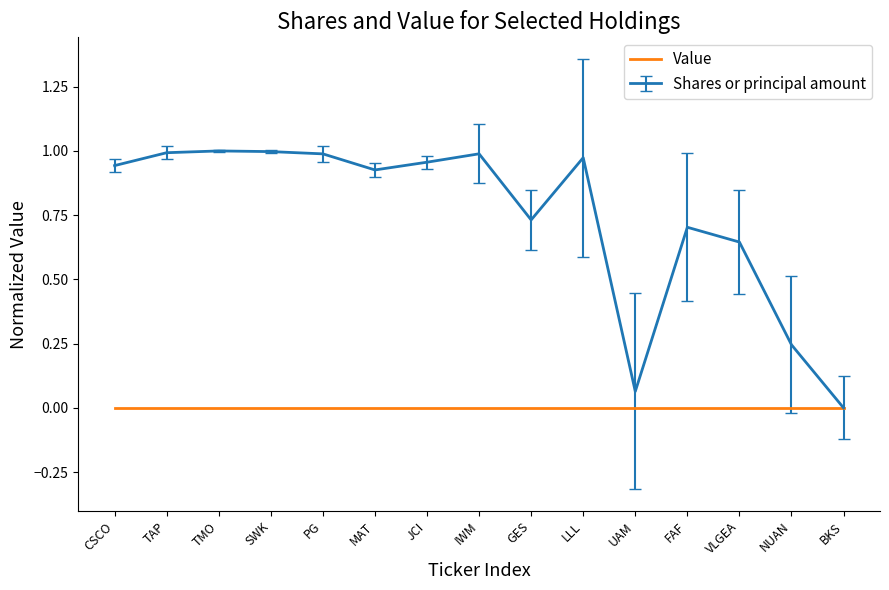

What position from the left is JCI?

7